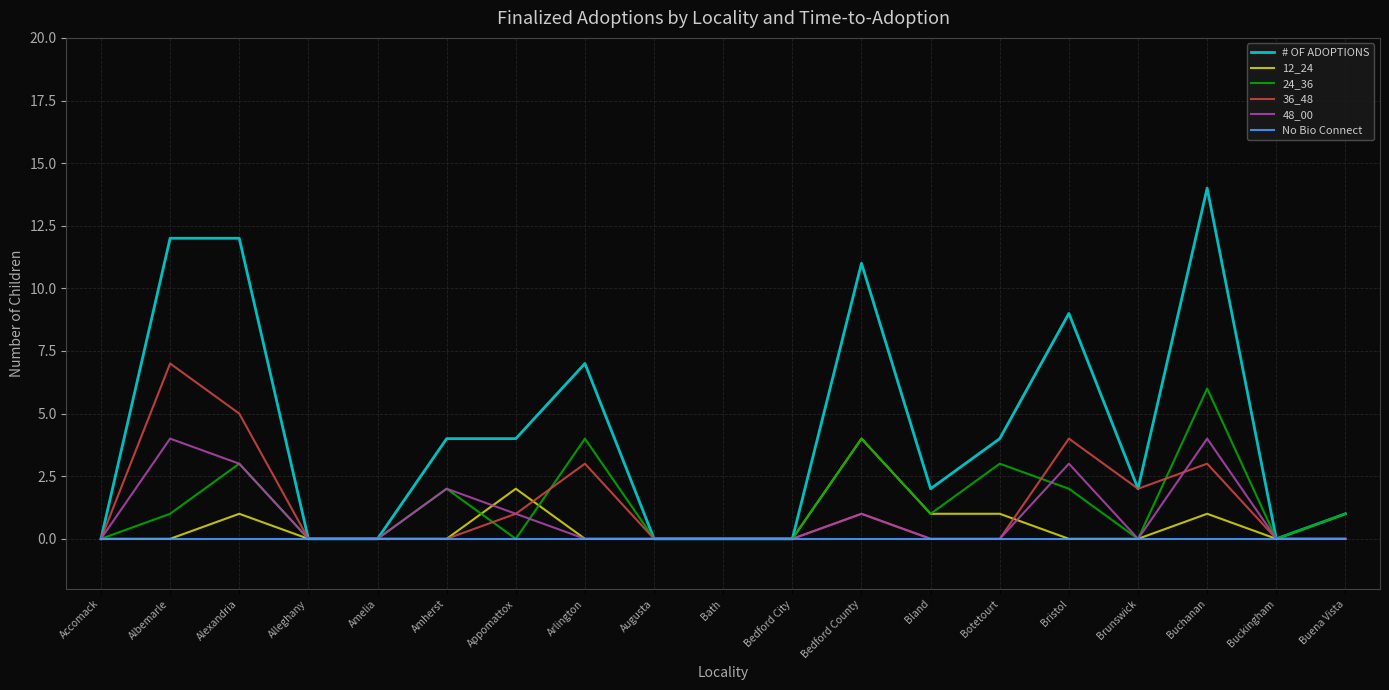

What is the sum of all 48_00 values?

18